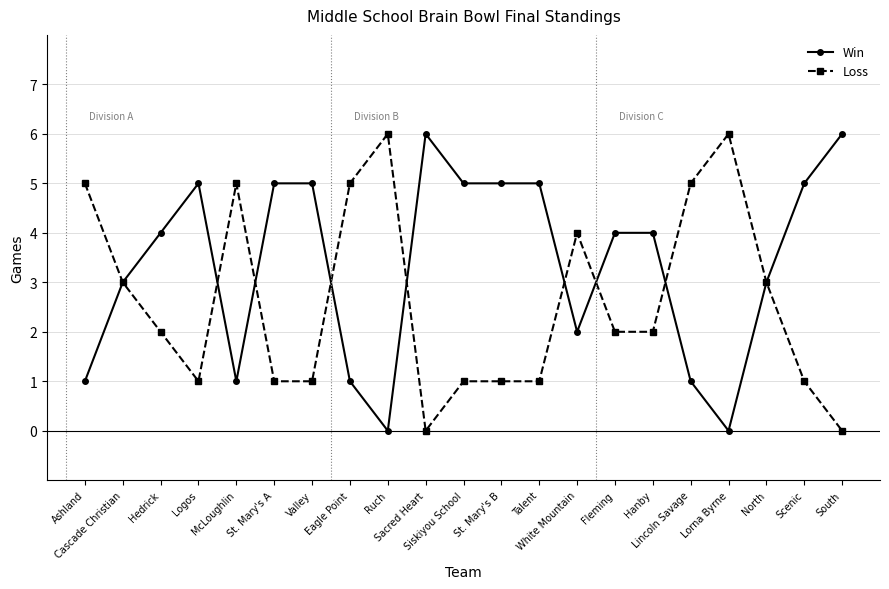

How many distinct data groups are displayed?

2